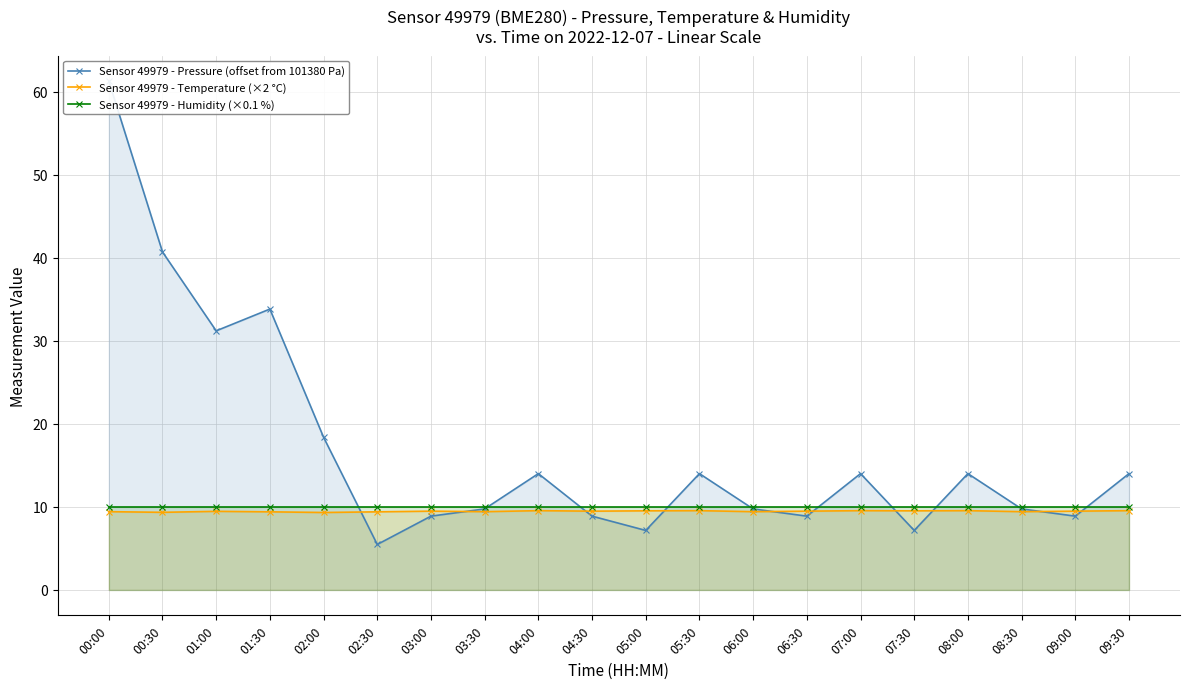

What is the approximate value of Sensor 49979 - Temperature (×2 °C) at 09:30?

9.5